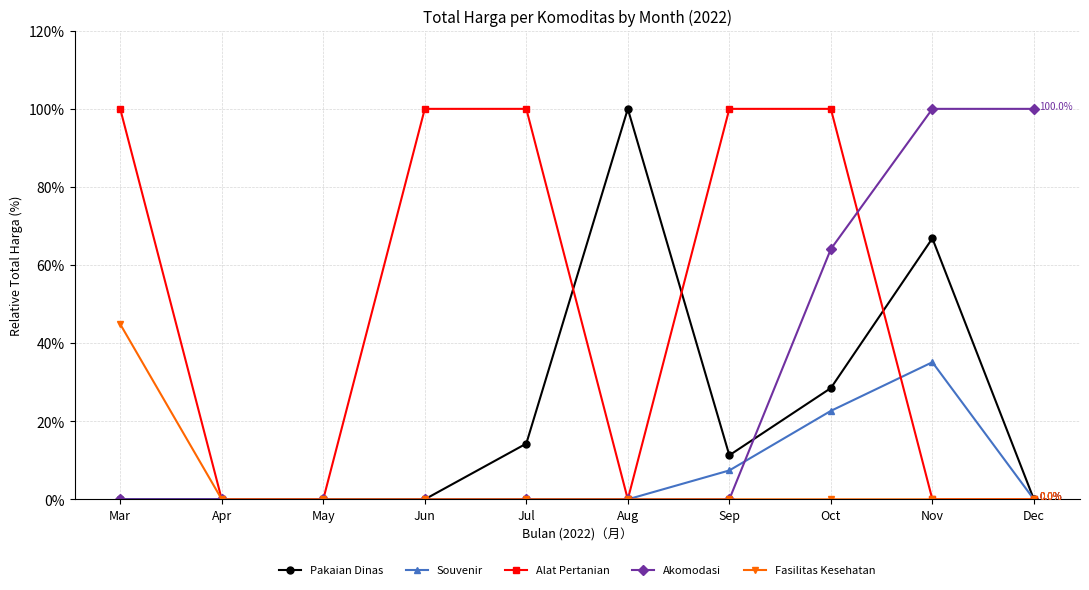

The Alat Pertanian series shows 0.0 at Aug. True or false?

True